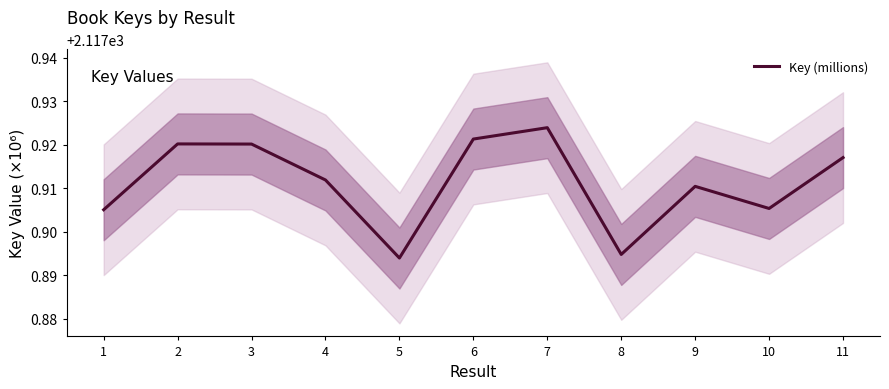

Where is the data nearest to the value 2117?

5